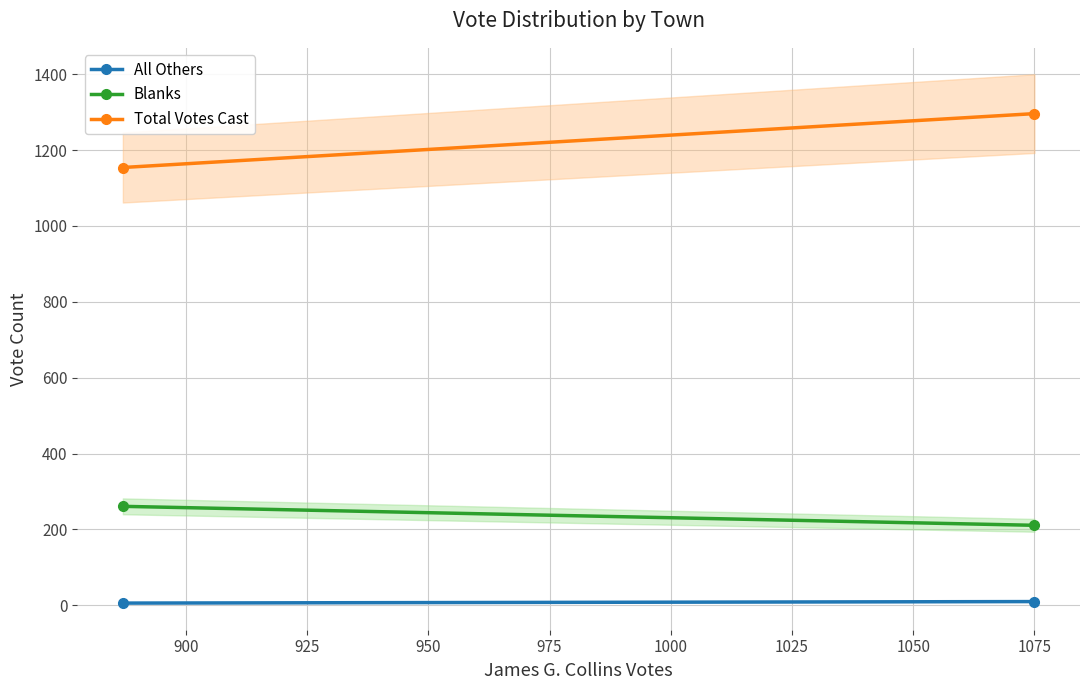

Is it true that Total Votes Cast equals 1981 at 875?

False